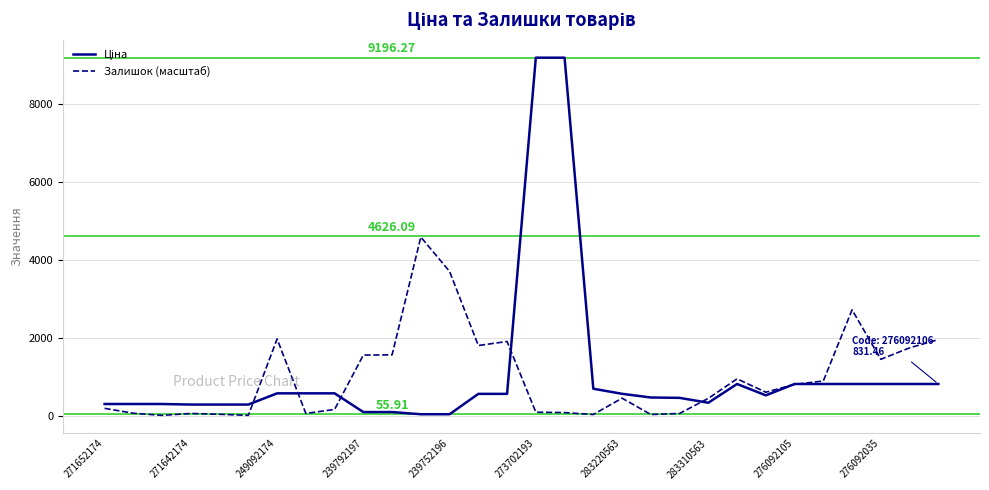

Does the chart have visible grid lines?

Yes